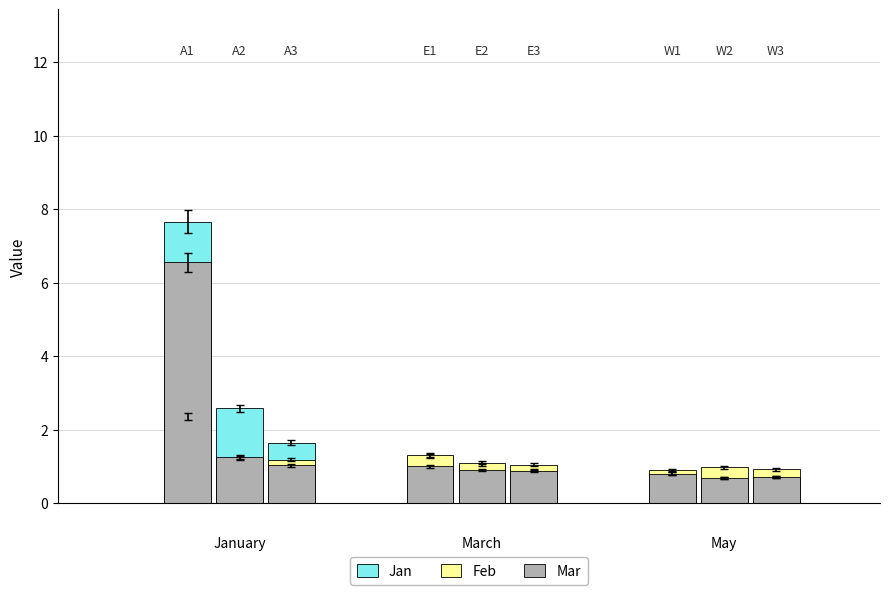

What is the value of the May bar at the 5th from the left?

1.4